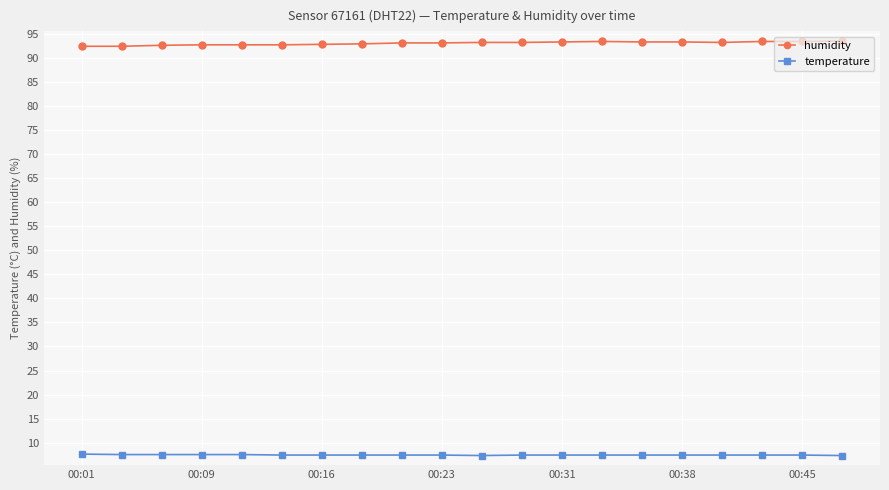

How many series are shown in this chart?

2